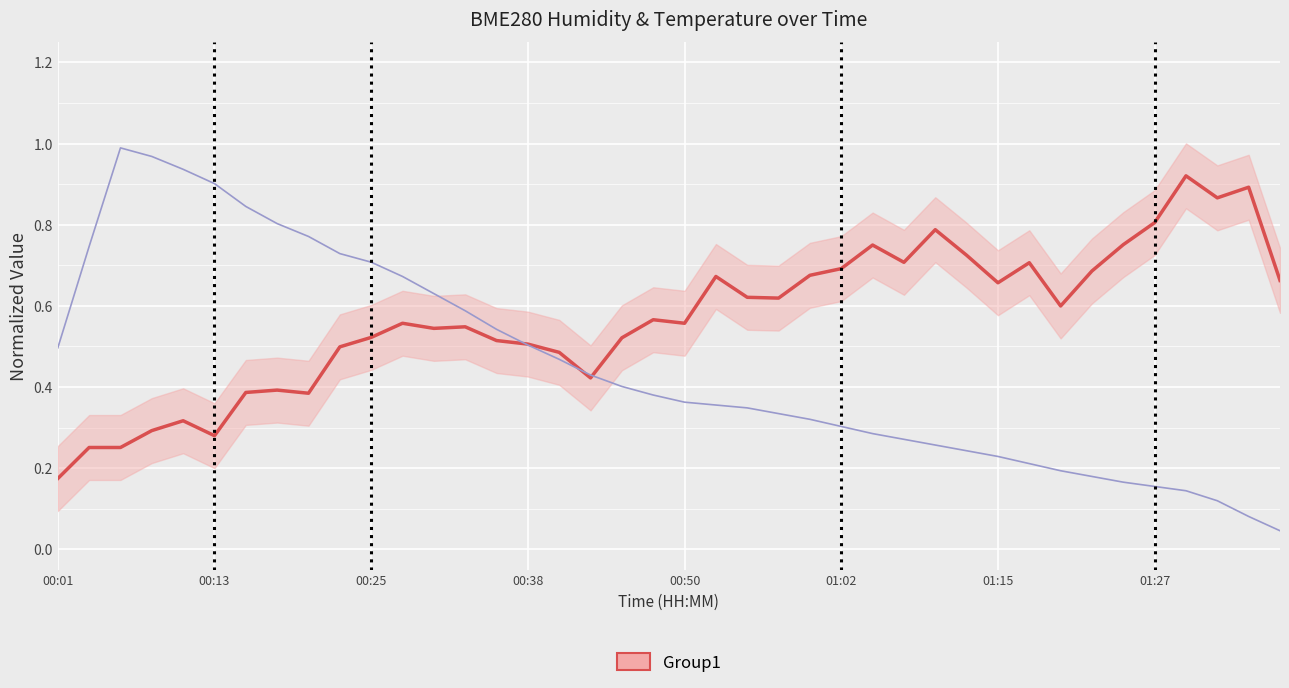

True or false: BME280_humidity has more than 1 interior local peaks.

True